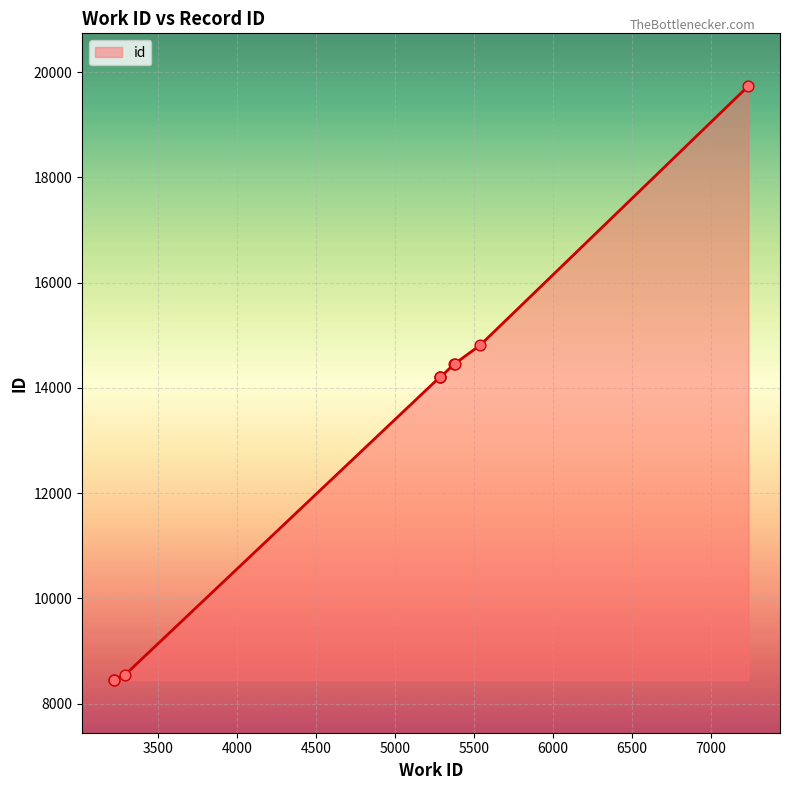

Approximately how many times larger is the value at 5282 compared to 3216?

1.7